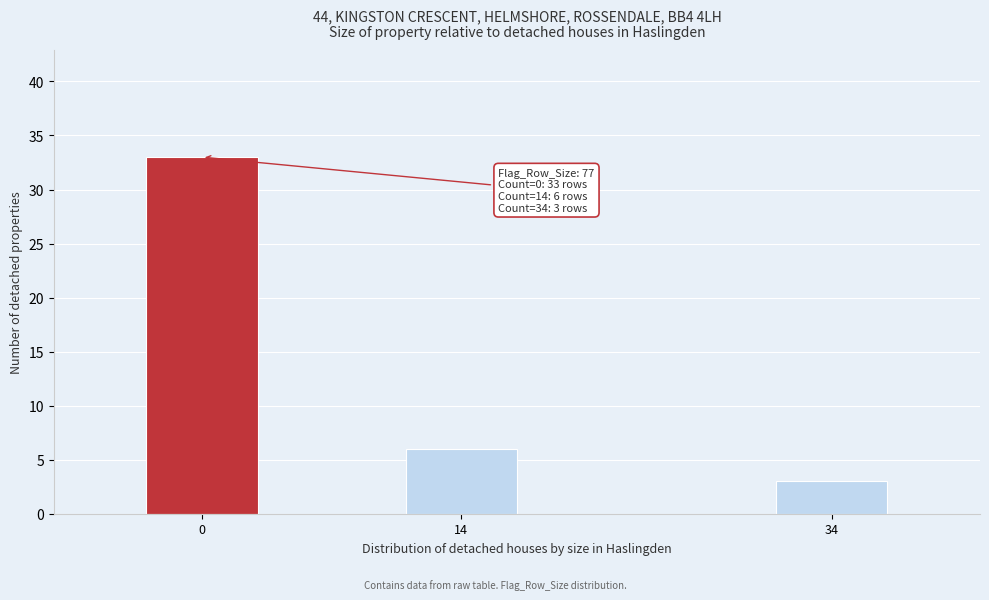

Reading left to right, what are all the values shown in this chart?

0=33	14=6	34=3